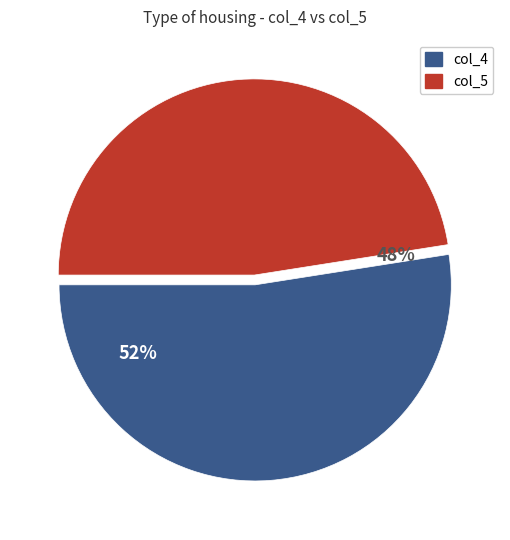

How many slices are in this pie chart?

2